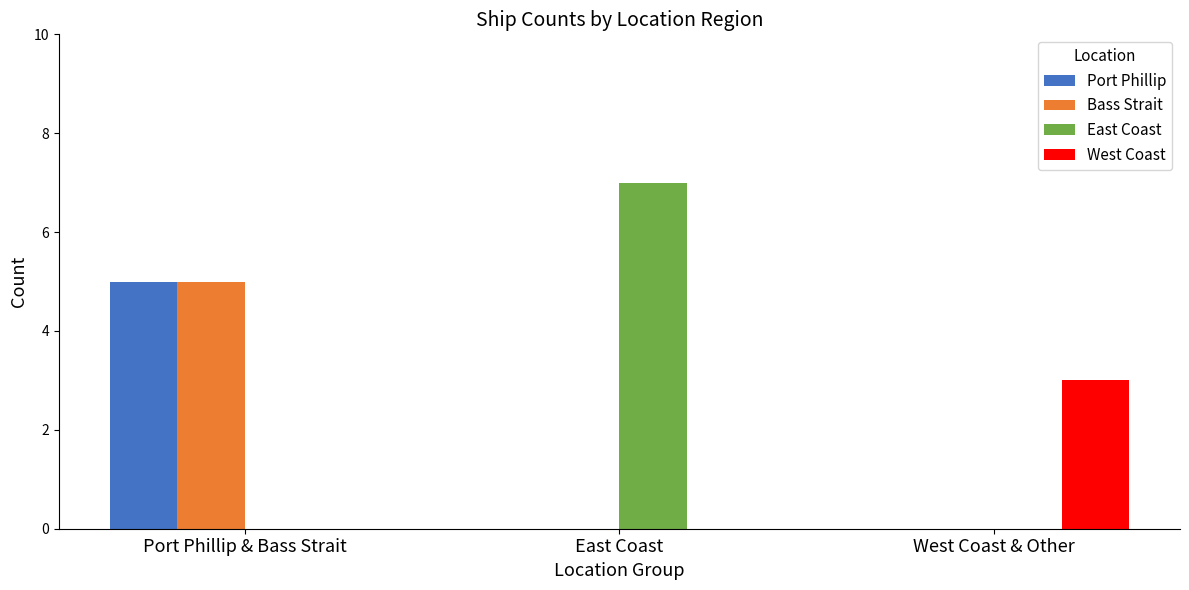

How many Port Phillip values are between 0 and 5?

3